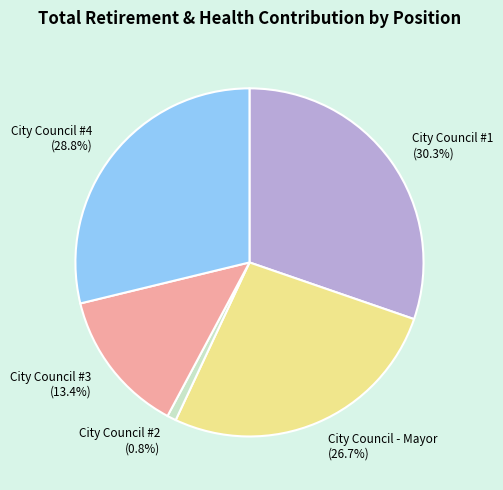

Does City Council #3 account for over 50% of the chart?

No